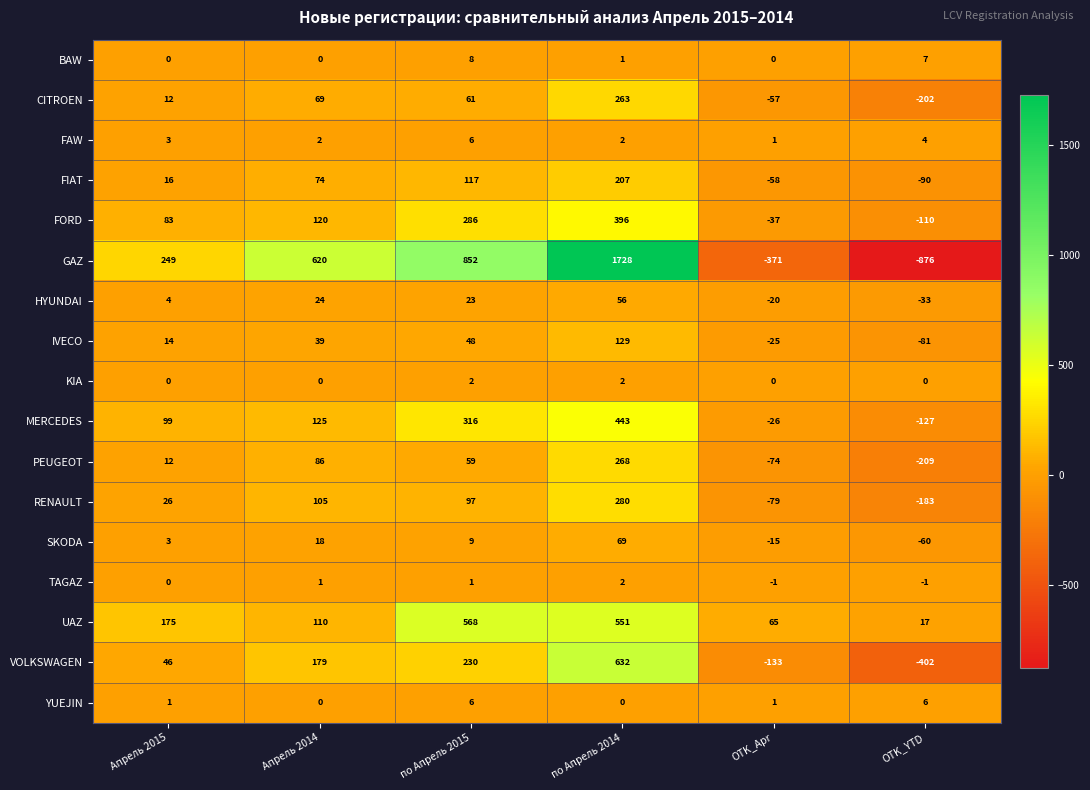

The value of GAZ at Апрель 2015 is 62. True or false?

False